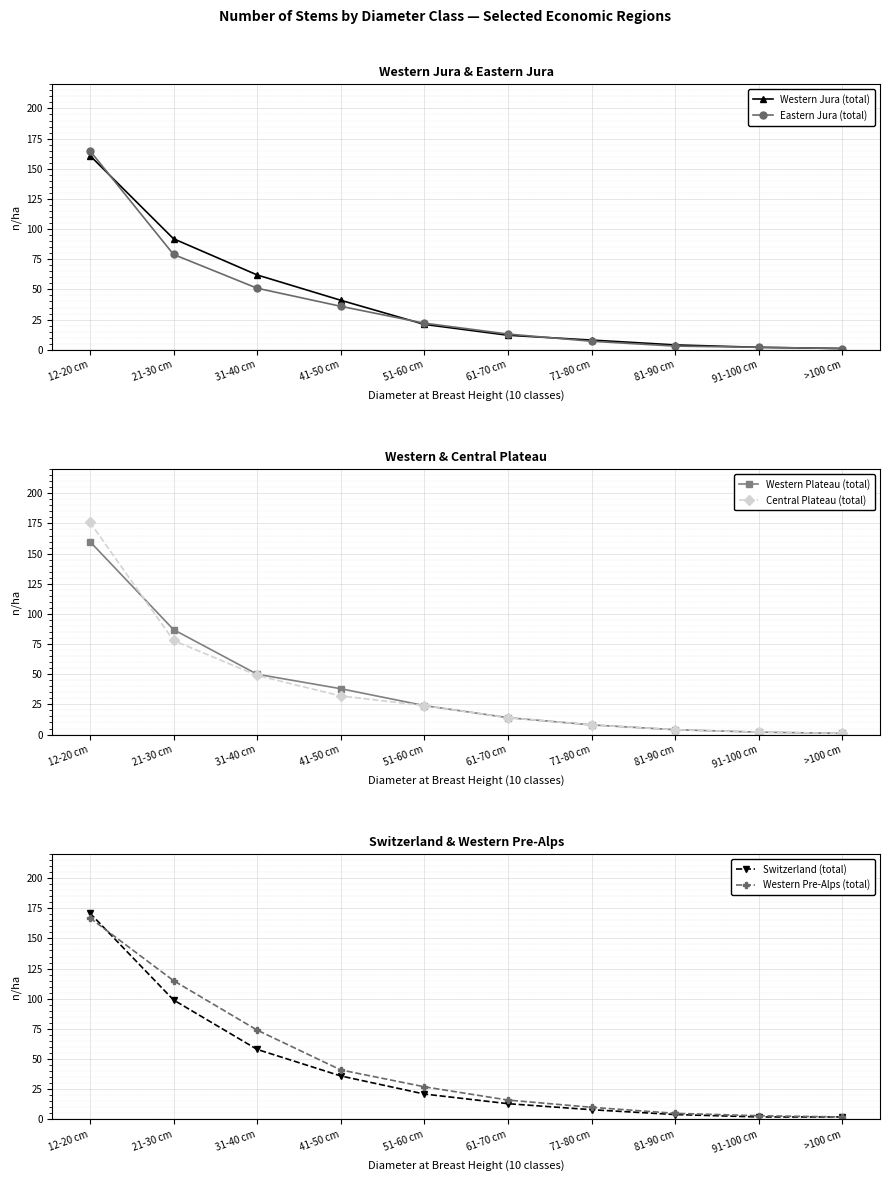

The Western Jura (total) series shows 161 at 12-20 cm. True or false?

True